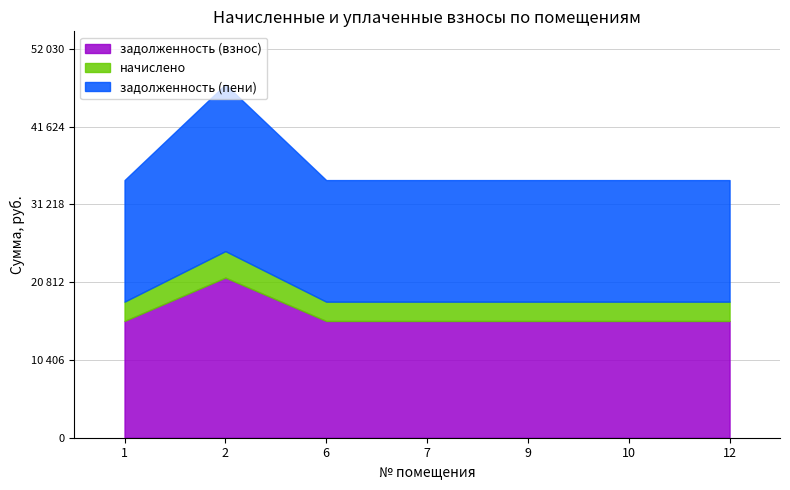

Reading left to right, list all the values displayed in this chart.

задолженность (взнос): 15629.2	21437.0	15629.2	15629.2	15629.2	15629.2	15629.2
начислено: 2581.8	3541.2	2581.8	2581.8	2581.8	2581.8	2581.8
задолженность (пени): 16274.7	22322.3	16274.7	16274.7	16274.7	16274.7	16274.7